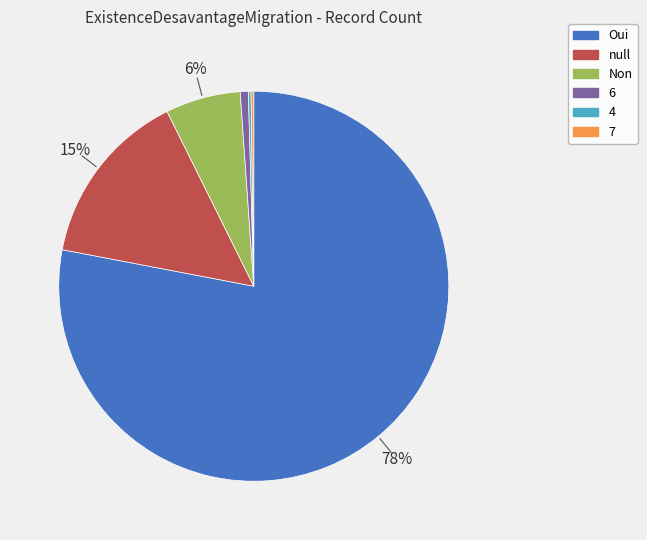

The Non slice represents 6% of the pie. True or false?

True